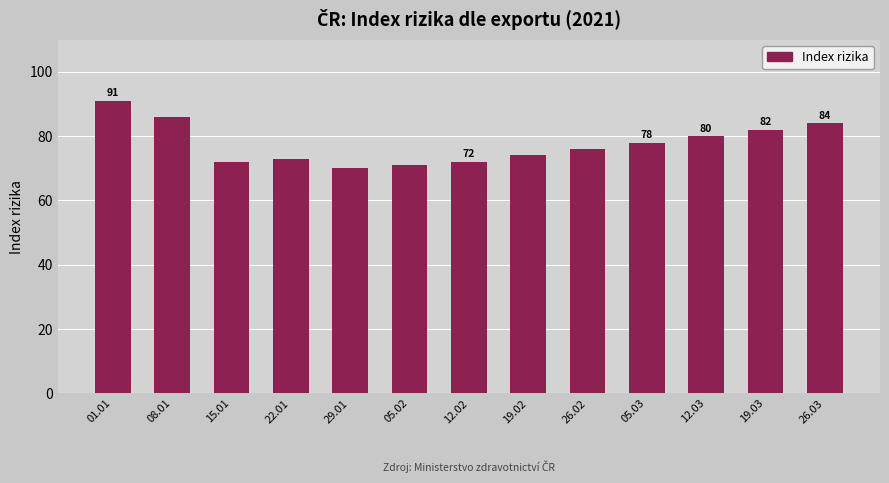

Which has a higher value, 29.01 or 01.01?

01.01